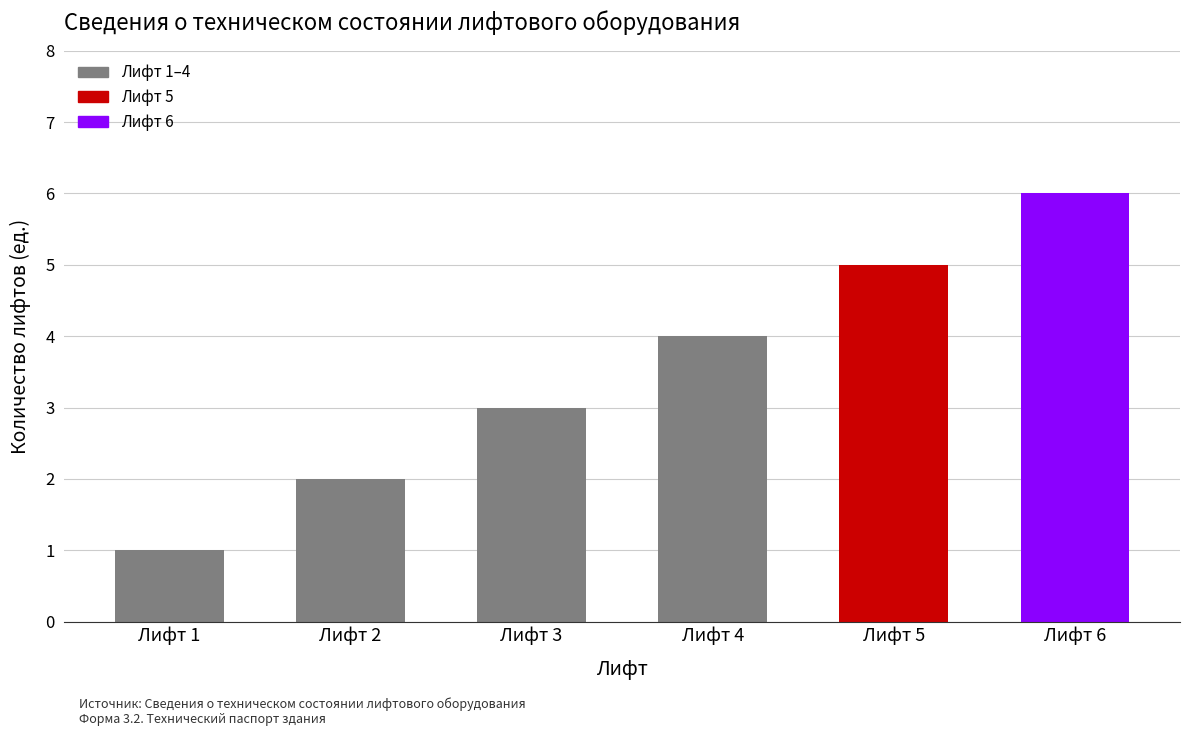

What is the value of the 6th bar from the left?

6